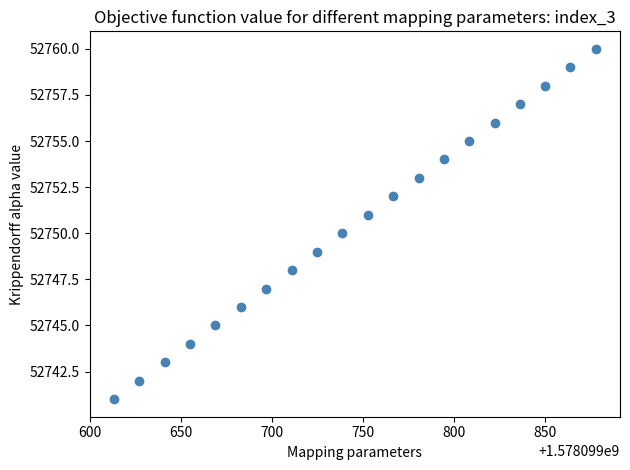

What is the range of Y values (max minus min)?

19